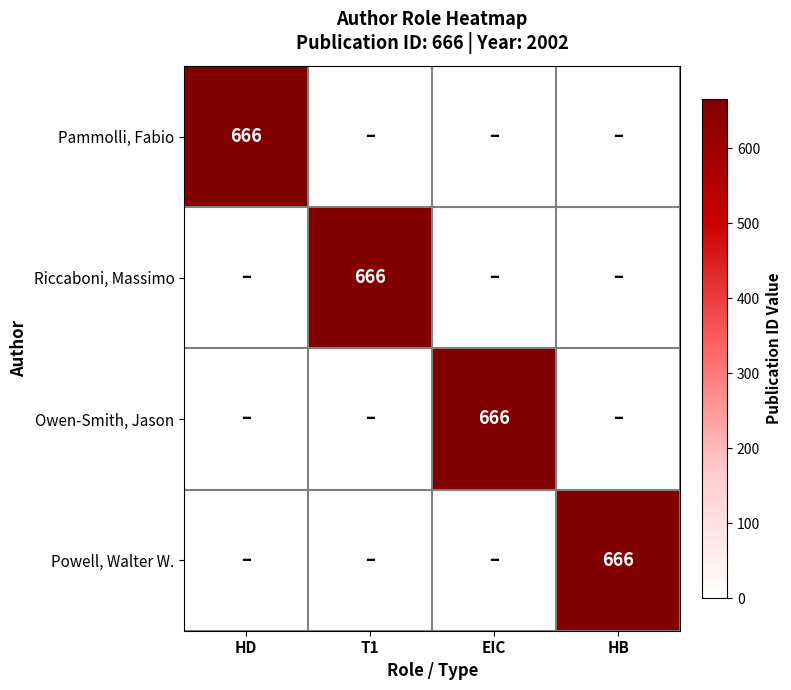

True or false: Riccaboni, Massimo has a value of 666 at T1.

True